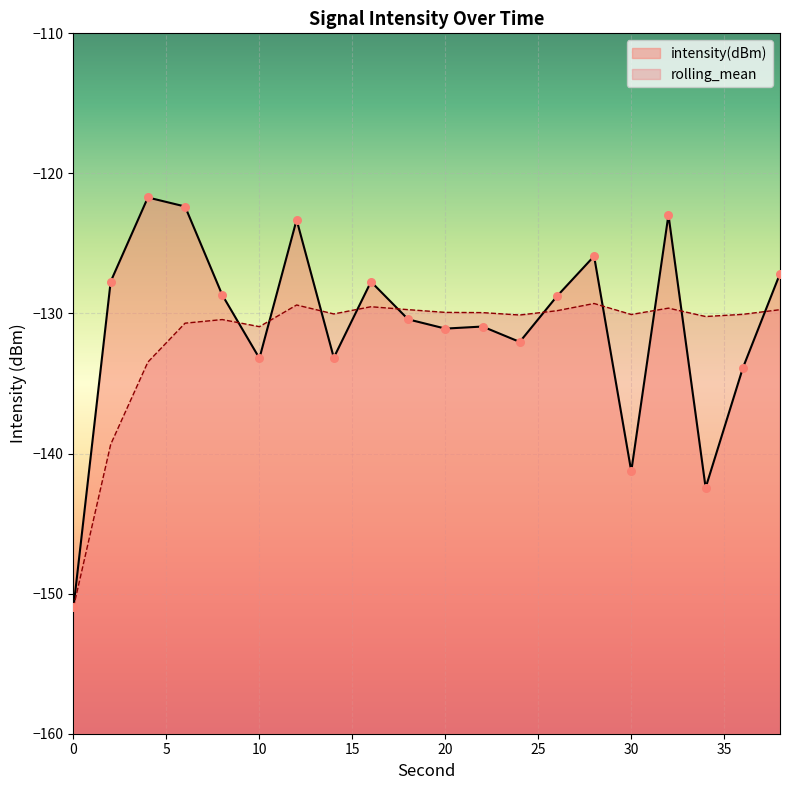

Which series has the largest total across all categories?

intensity(dBm)